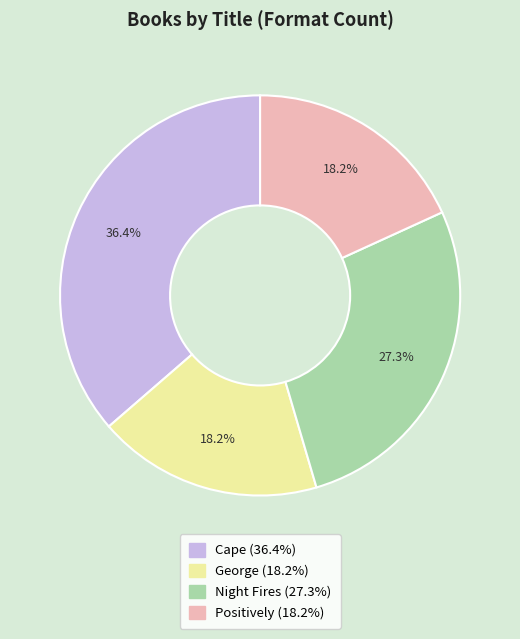

Is Positively the majority of the pie?

No